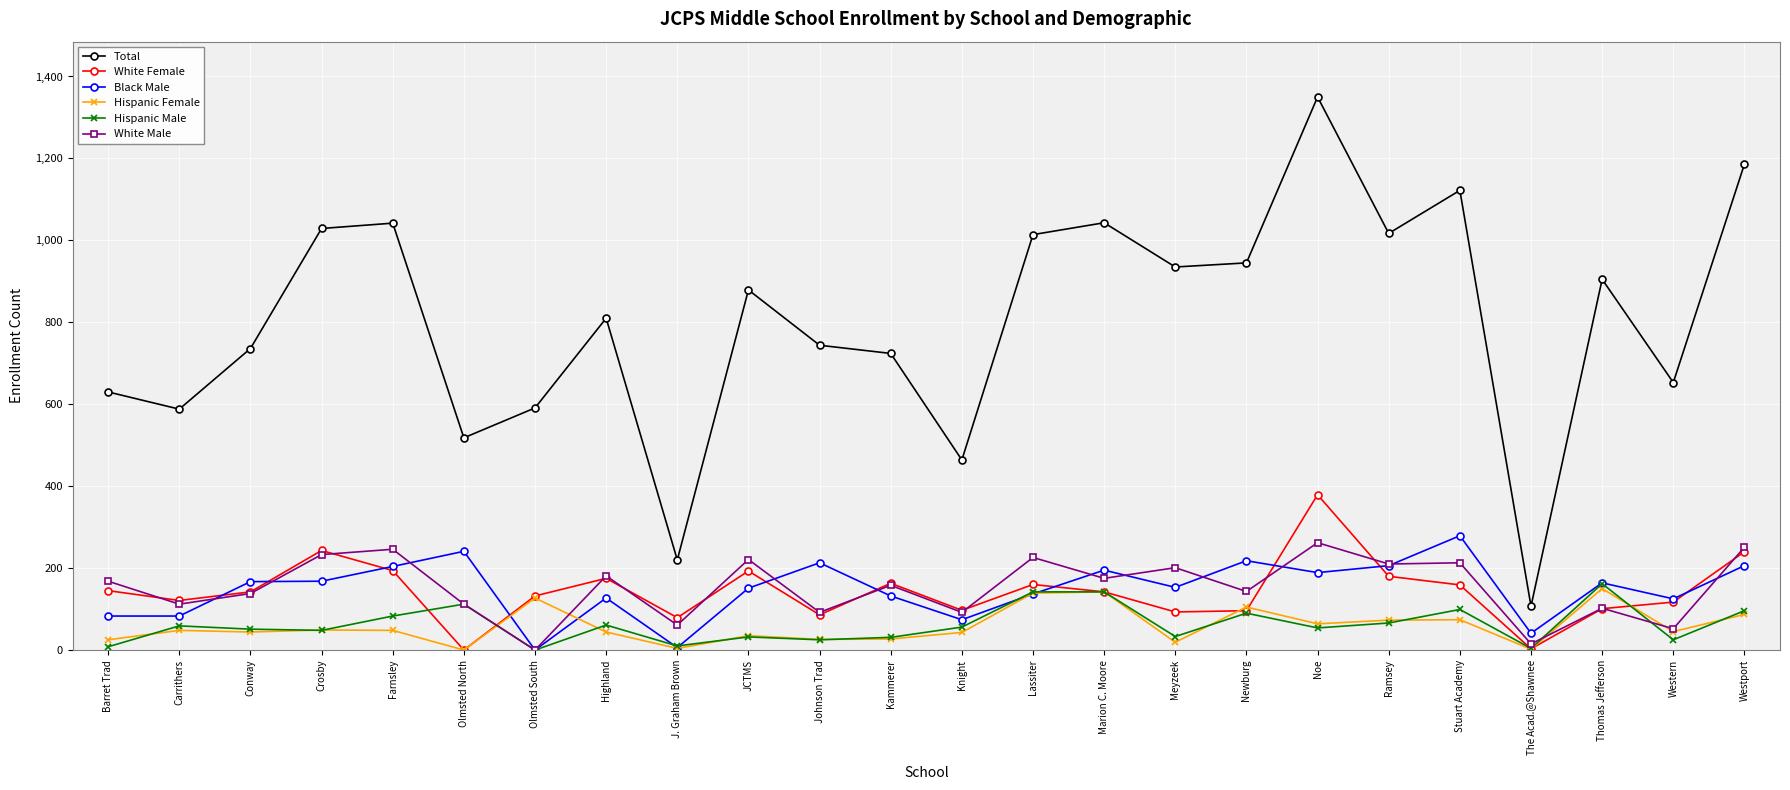

At which category is the sum across all series the highest?

Noe